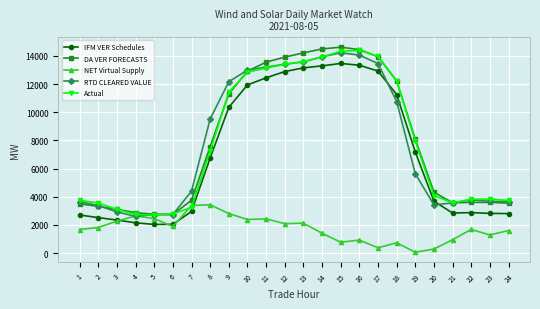

What is the spread (max minus min) of values at 1?

2072.5